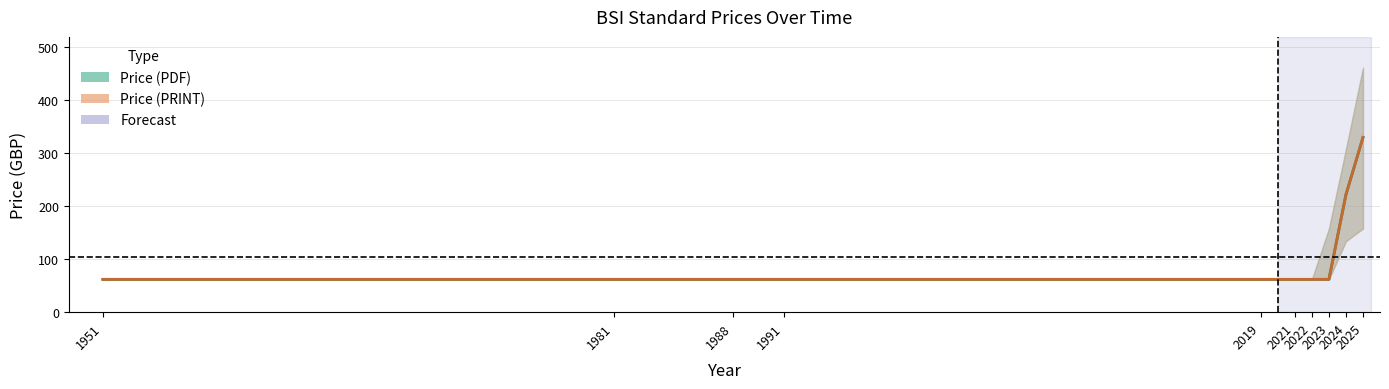

What is the value of the Price (PDF) point at the 10th from the left?

330